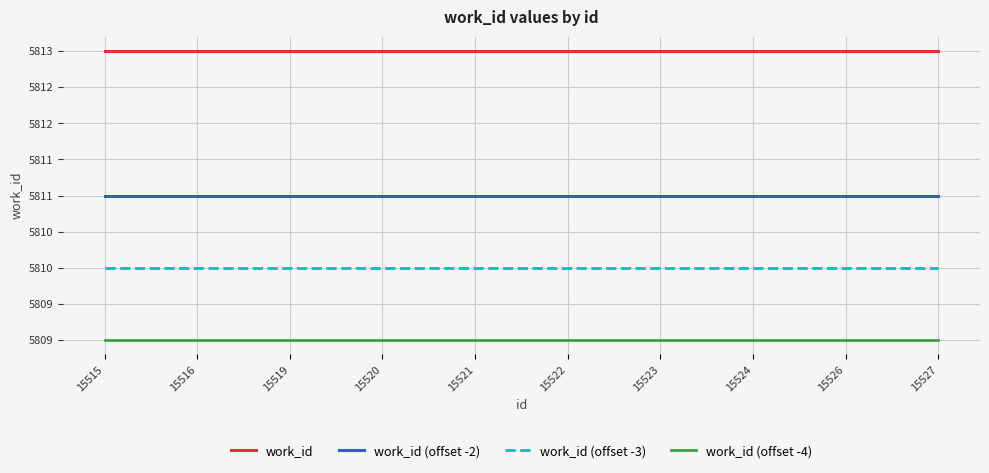

True or false: work_id (offset -4) and work_id cross at least once.

False